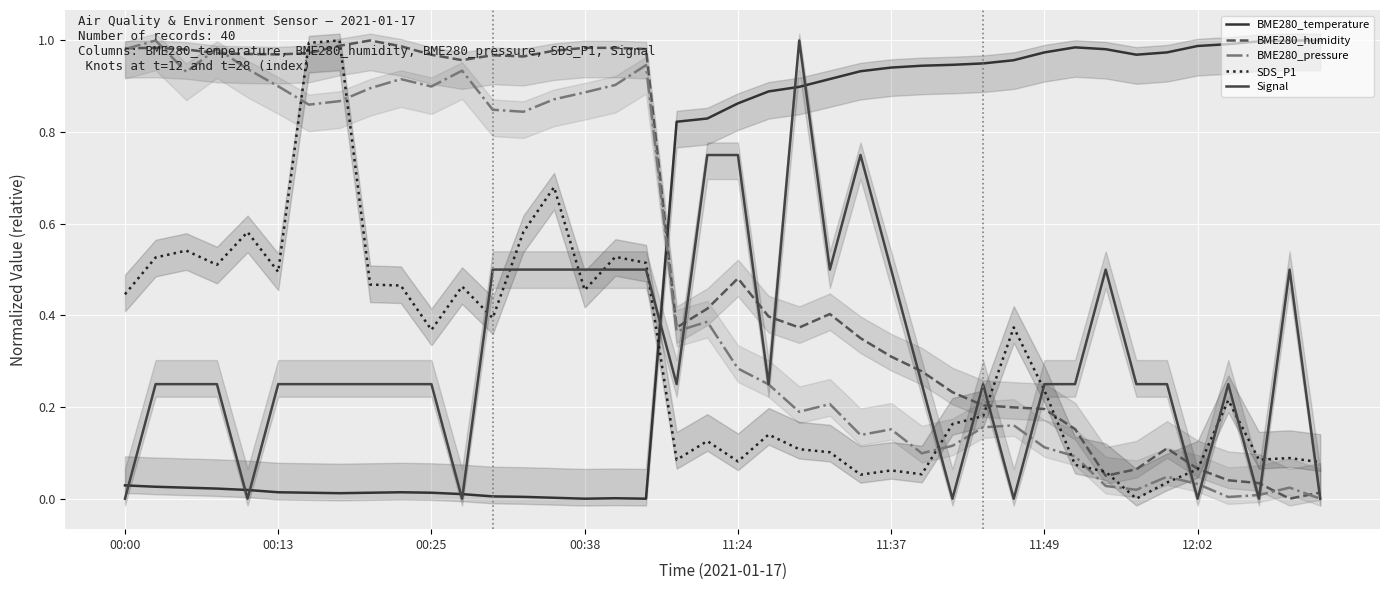

What is the total value across all series at 39?

1.1